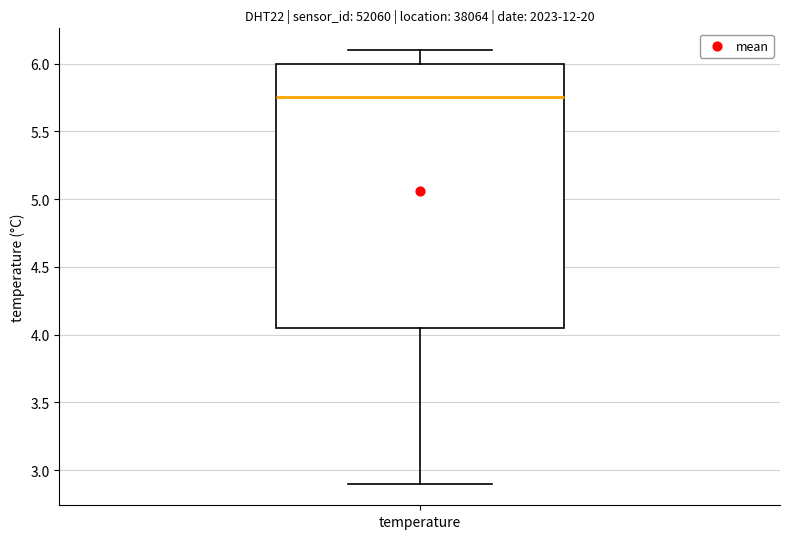

Read this box plot against the y-axis: the position of the median line, the range covered by the box, and the ends of both whiskers. The values are not printed on the chart, so give them approximately, as read against the axis.

median 5.75, box 4.05 to 6.00, whiskers 2.90 to 6.10